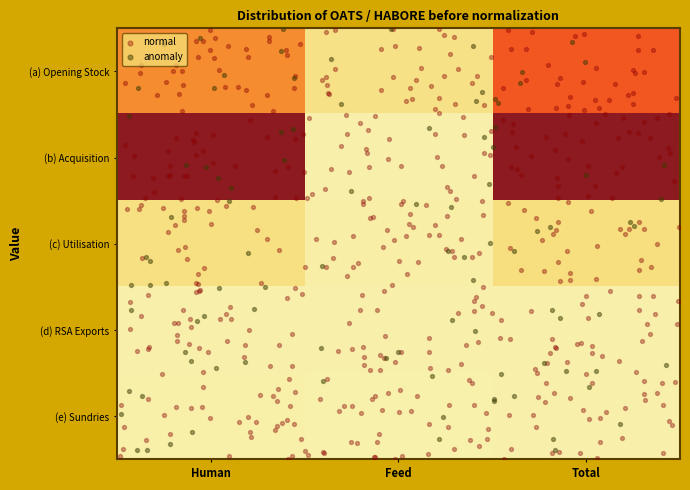

At which label does (a) Opening Stock first exceed 16288?

Total